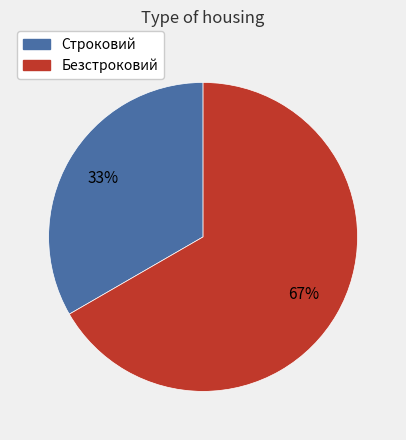

Does any single category account for the majority?

Yes